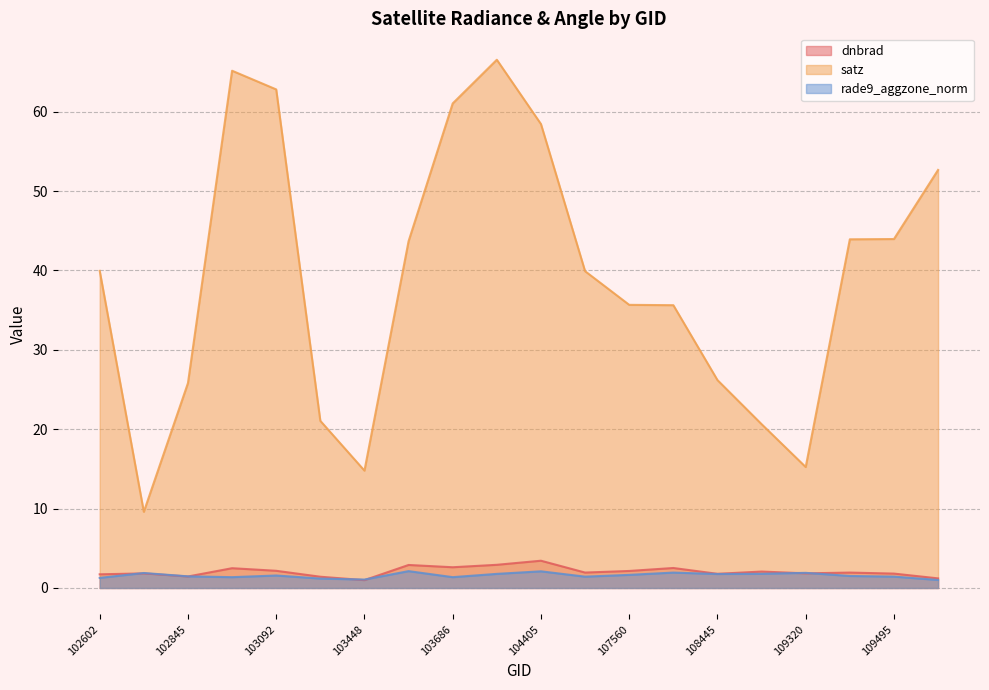

What are all the series names shown in the legend?

dnbrad, satz, rade9_aggzone_norm